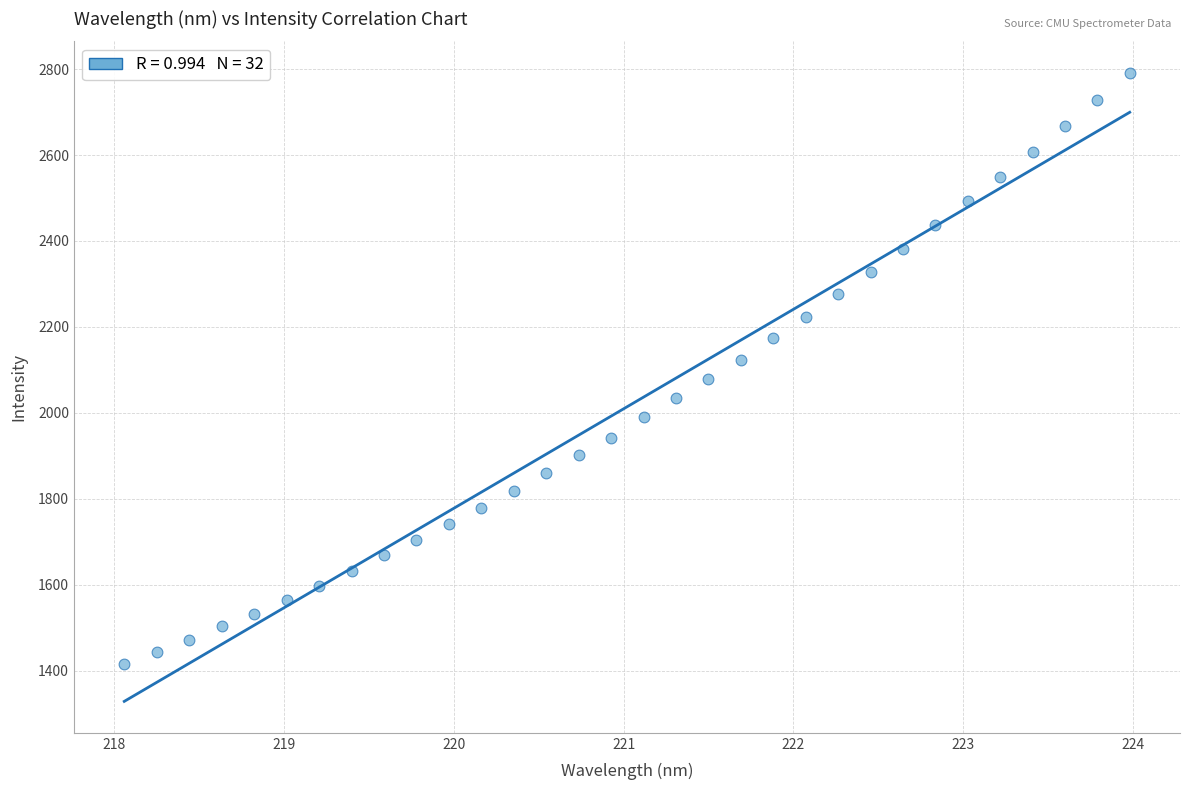

What is the range of Y values (max minus min)?

1375.4